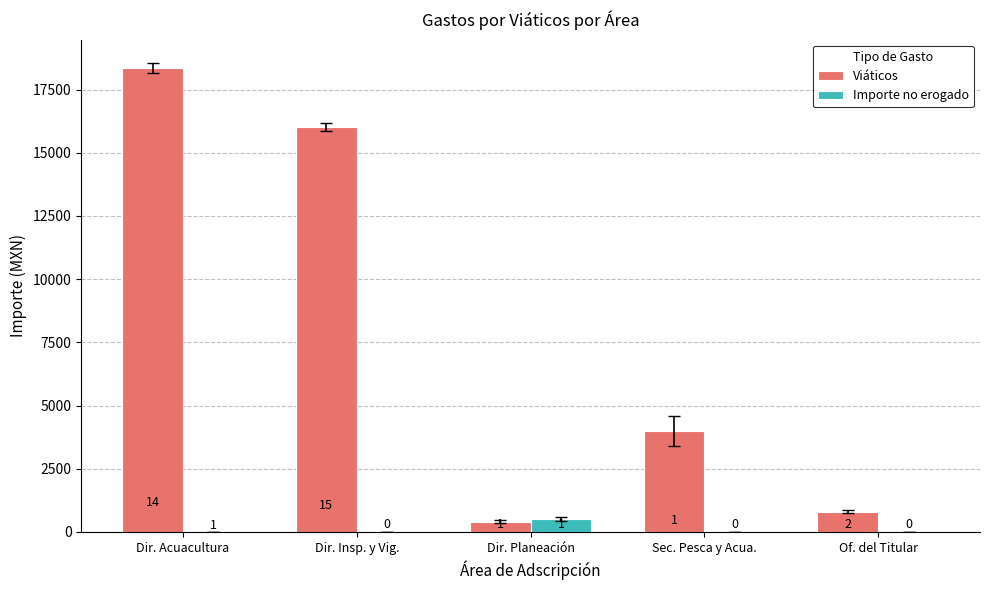

Are the bars horizontal?

No